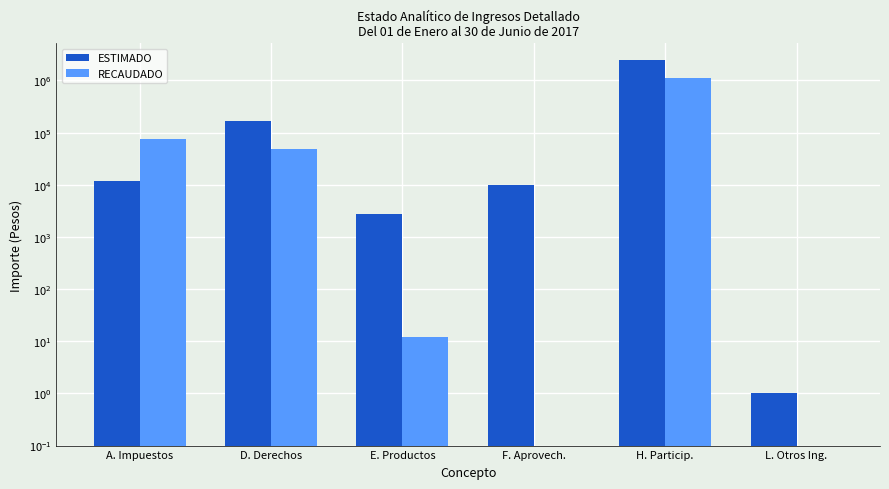

What is the sum of the RECAUDADO values at F. Aprovech. and D. Derechos?

48955.0